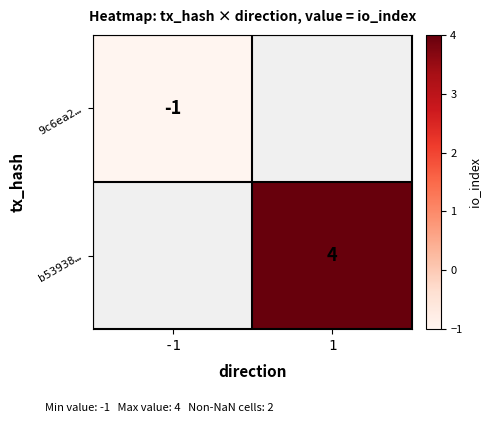

True or false: 9c6ea2… has a value of -1 at -1.

True